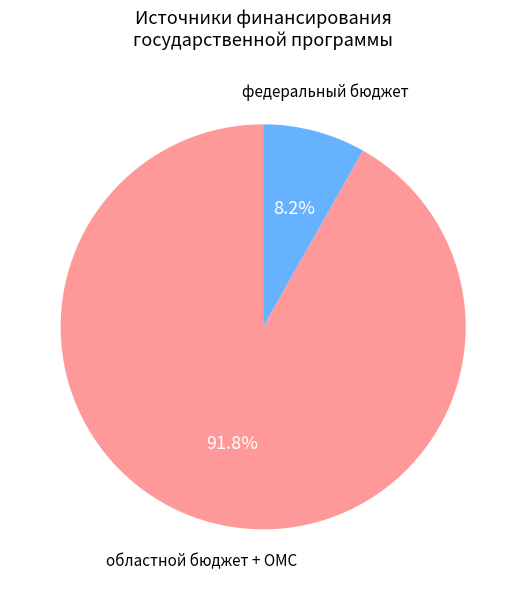

Is there any slice that represents more than half of the pie?

Yes